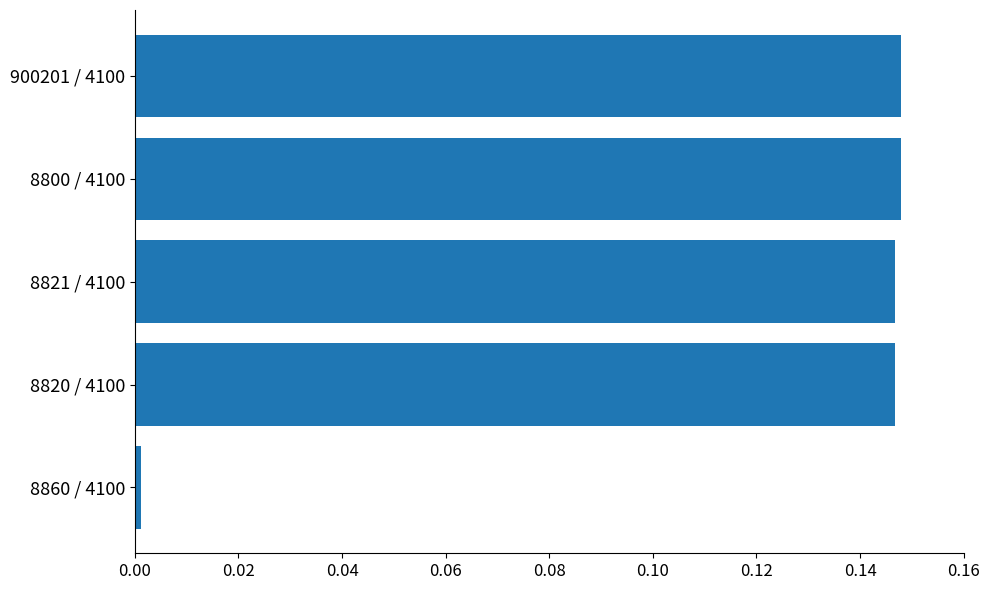

What is the sum of the values at 8820 / 4100 and 8821 / 4100?

0.3